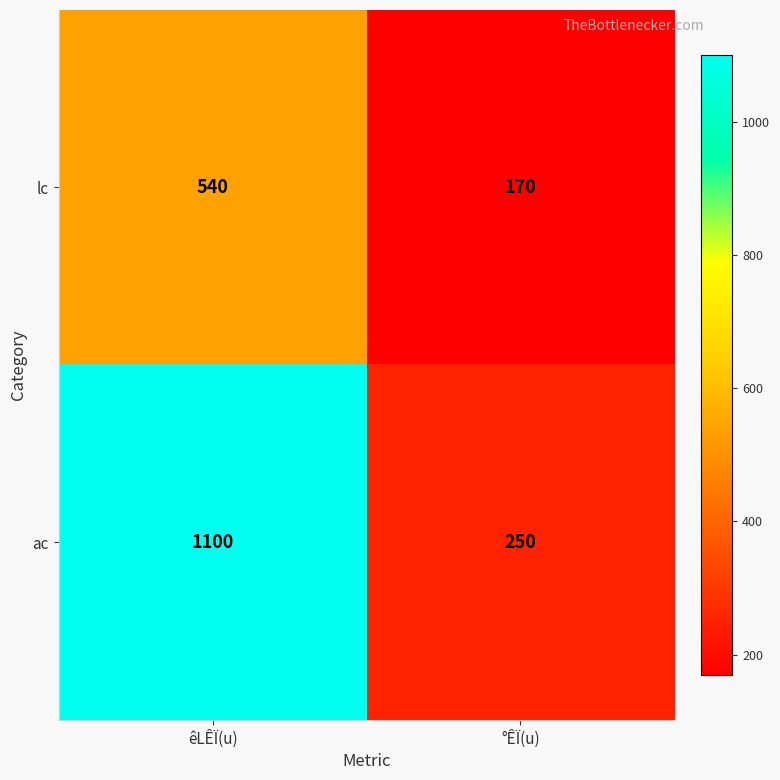

Which label corresponds to the smallest value in the chart?

°ÊÏ(u)